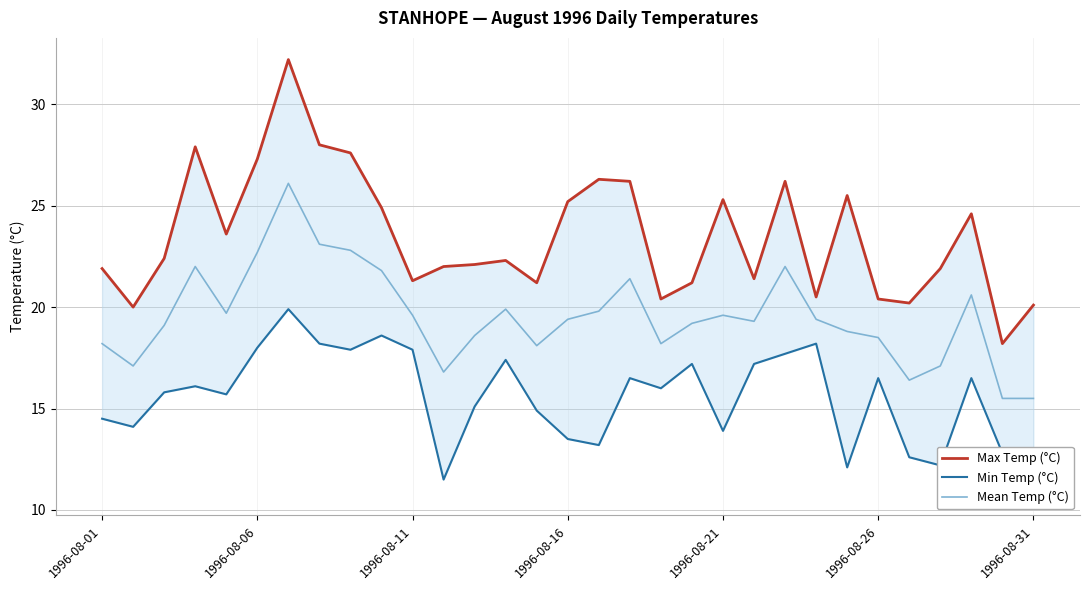

What is the greatest value displayed?

32.2